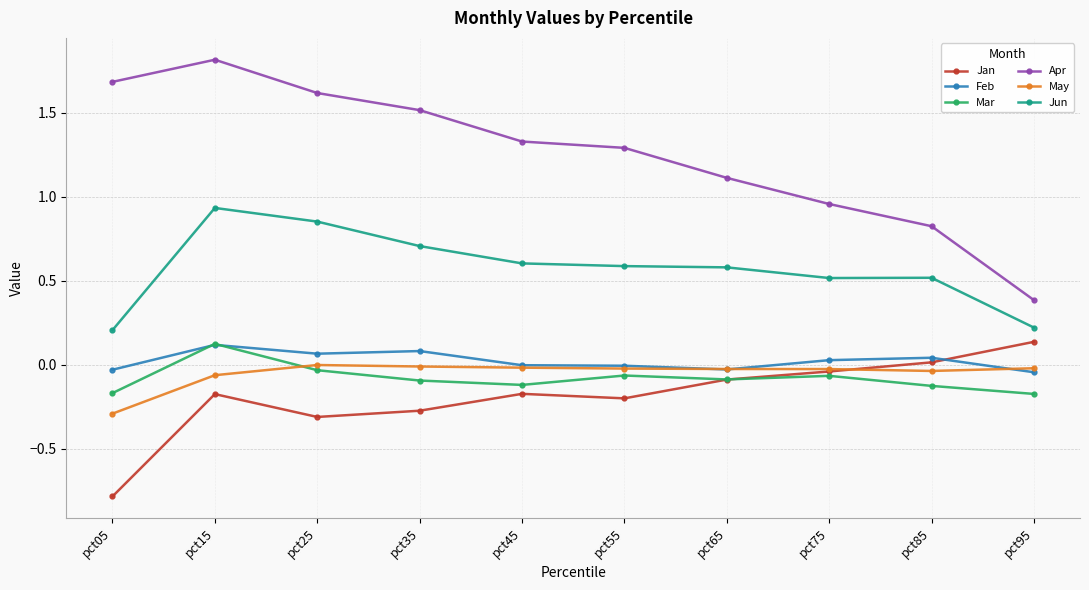

At which category does Jun reach its first local peak?

pct15